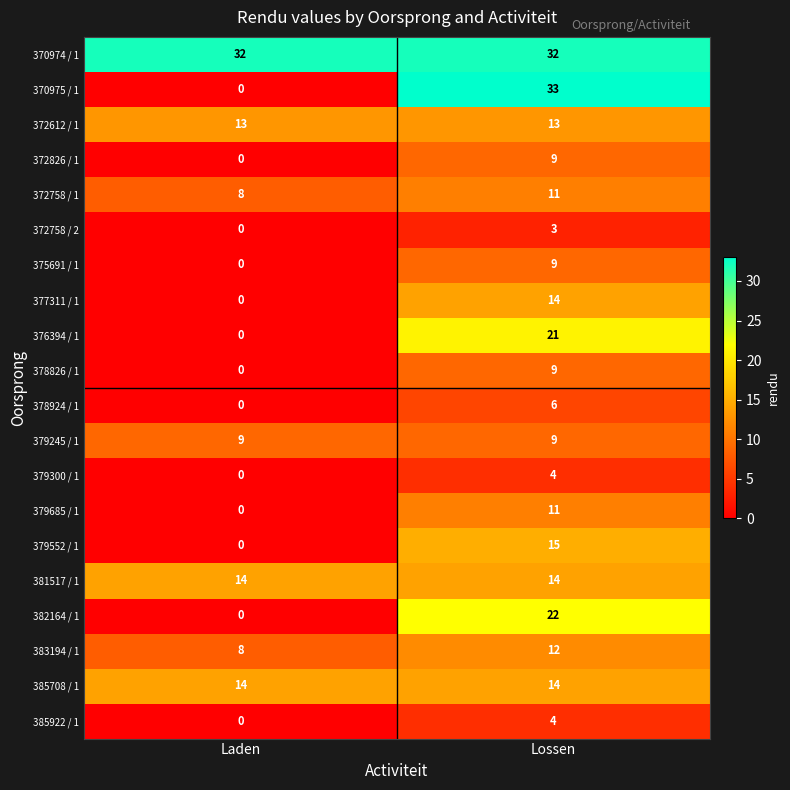

Rank the categories by 379300 / 1 value from lowest to highest.

Laden, Lossen